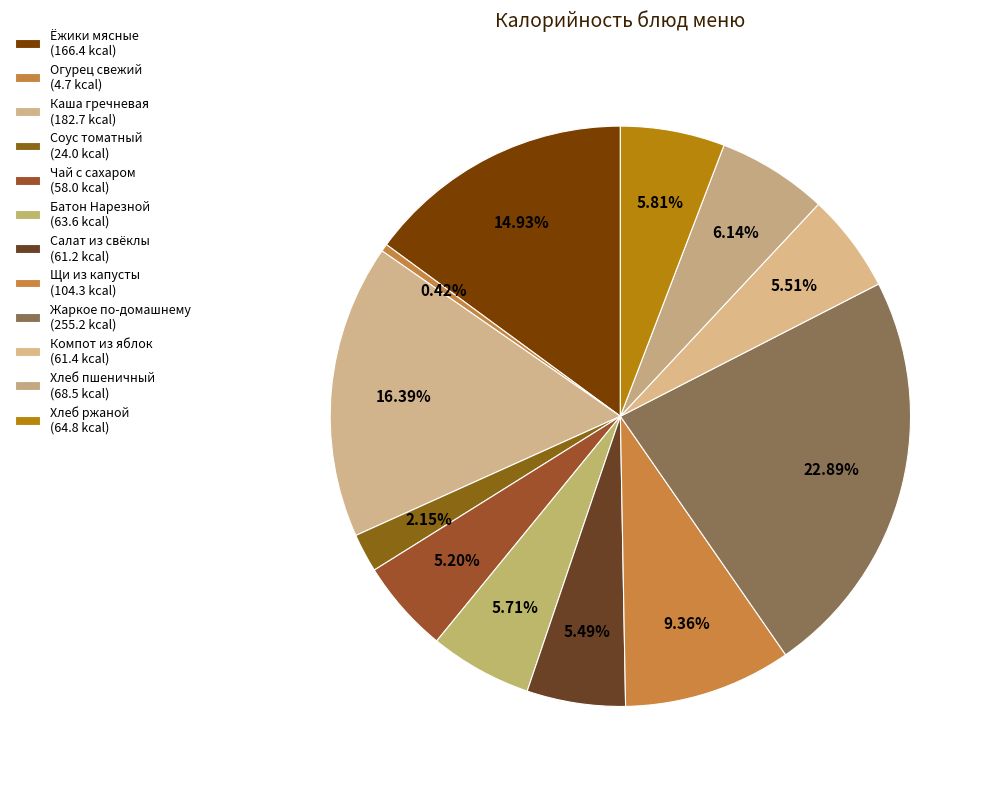

Count the number of slices in the pie.

12